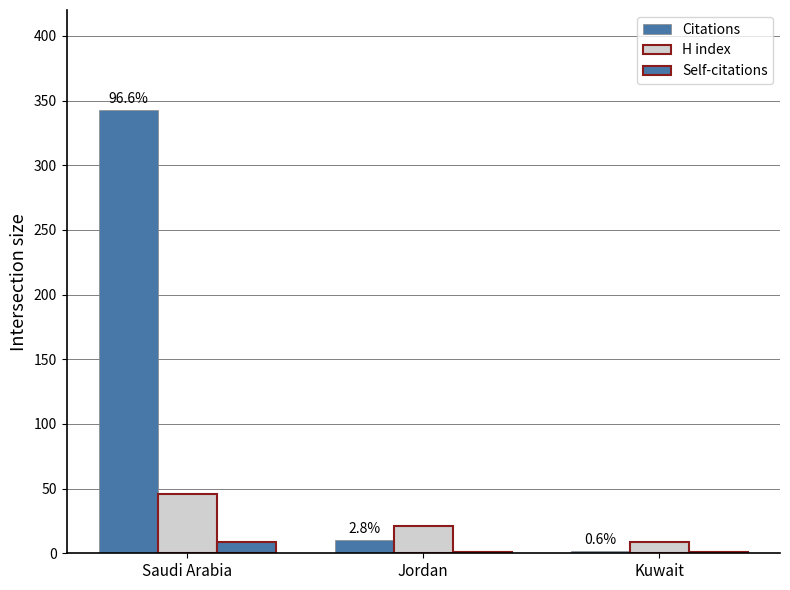

How many categories are shown in the chart?

3